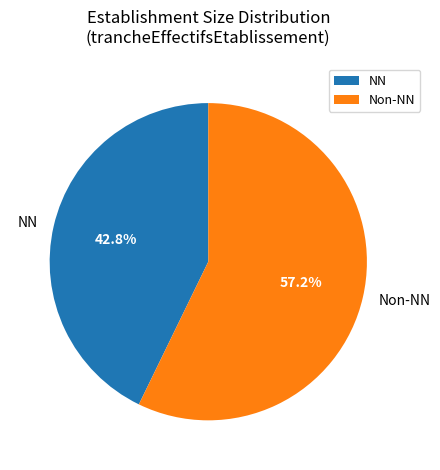

Which category accounts for the majority?

Non-NN